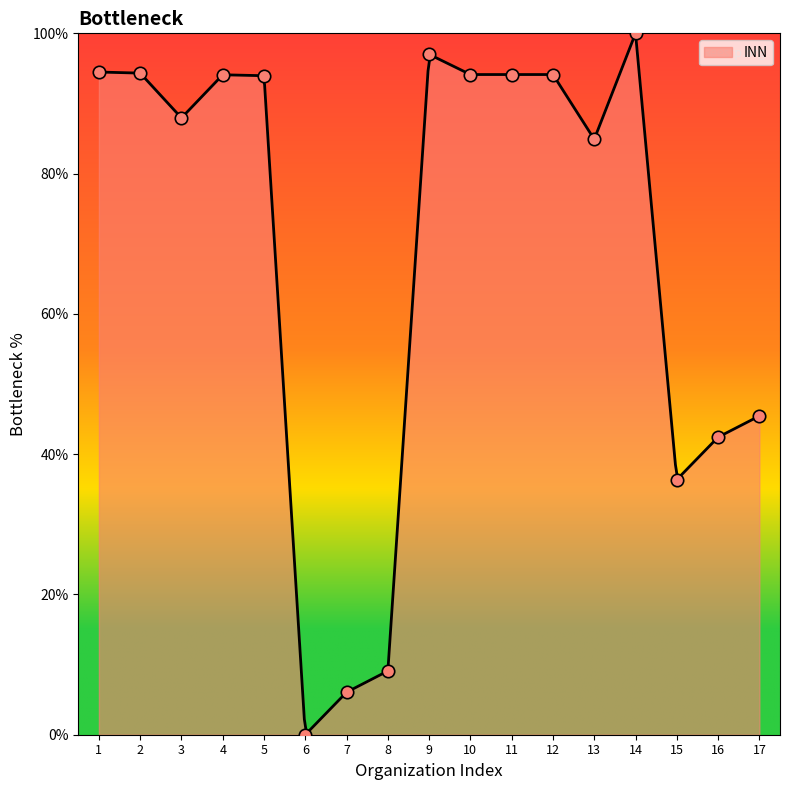

What is the change in value from 2 to 7?

-88.3